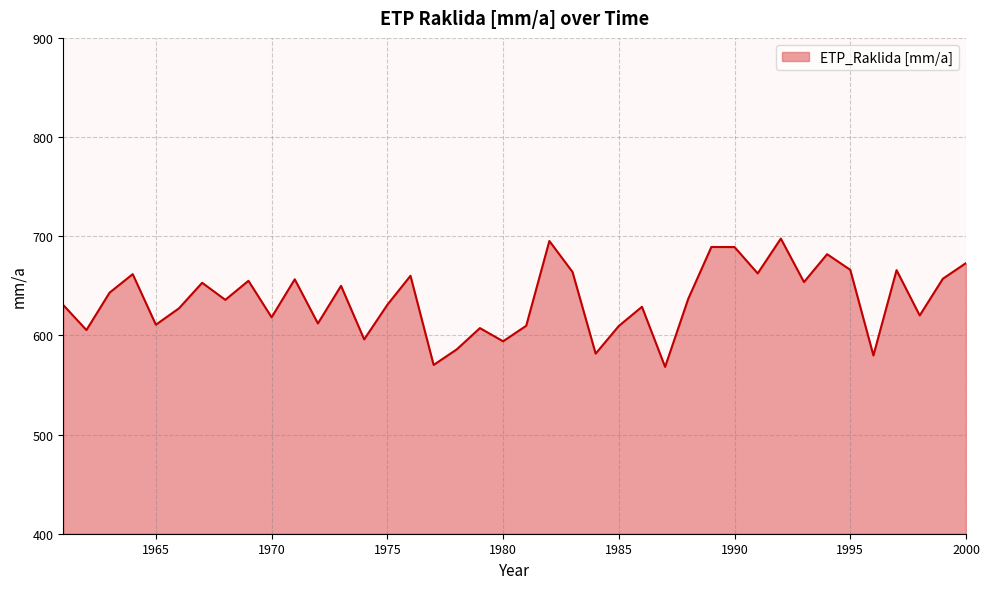

What is the maximum value shown in the chart?

697.6